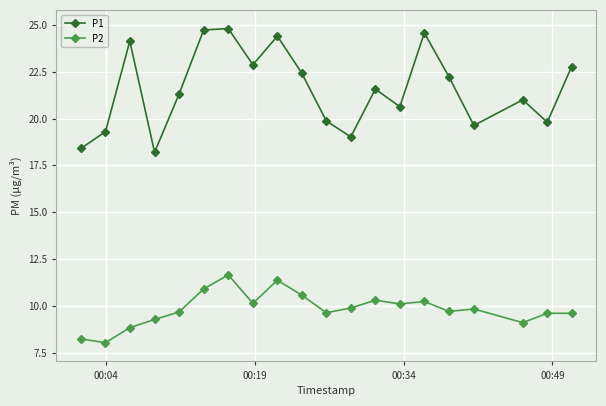

True or false: P2 and P1 intersect in this chart.

False